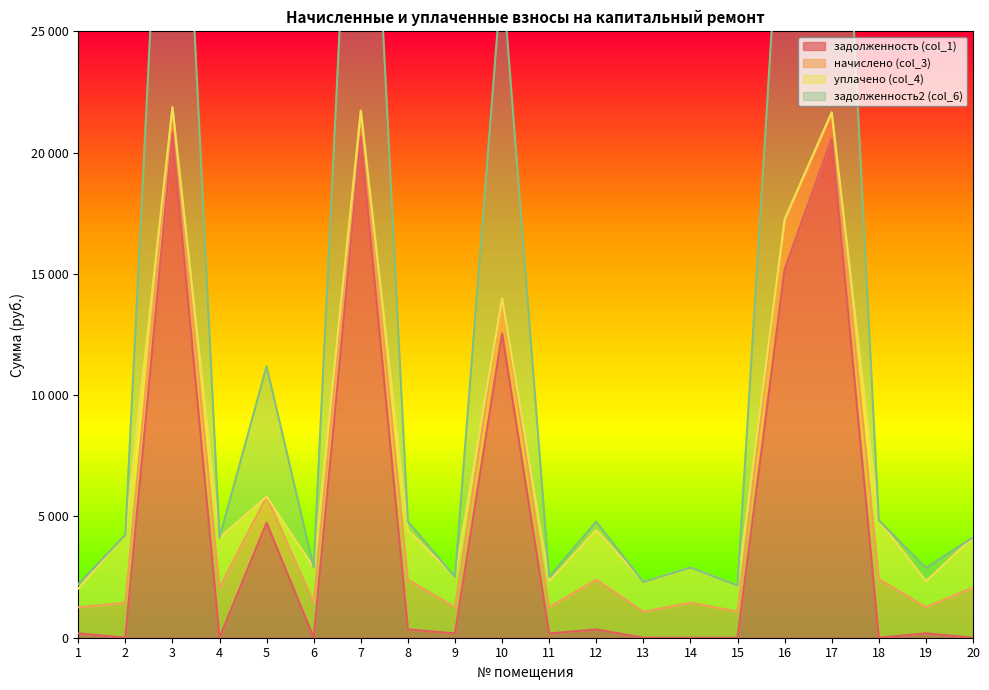

Is the value of задолженность (col_1) at 7 greater than the value of задолженность2 (col_6) at 9?

Yes